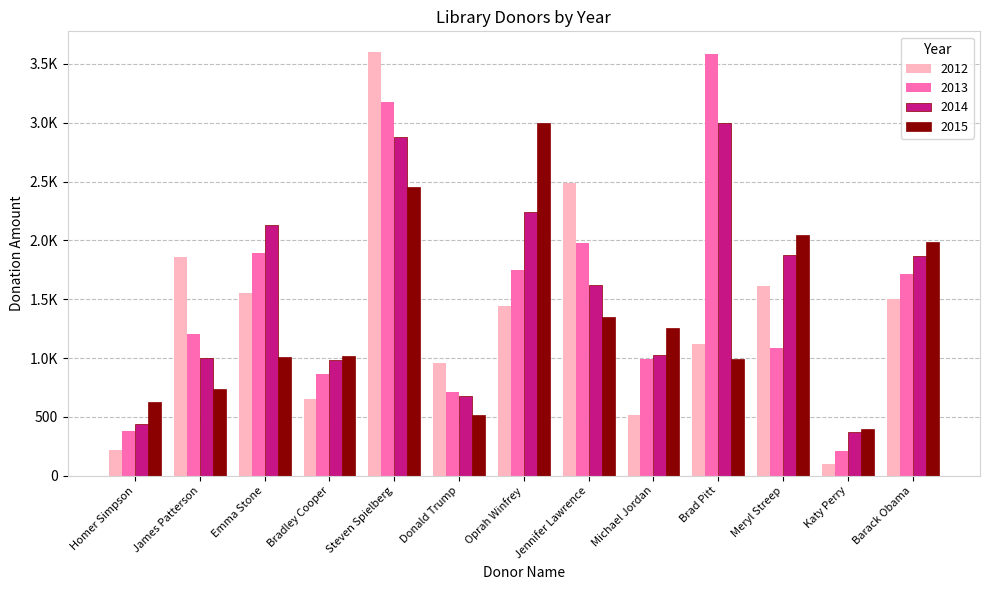

Is it true that 2012 equals 109 at Homer Simpson?

False